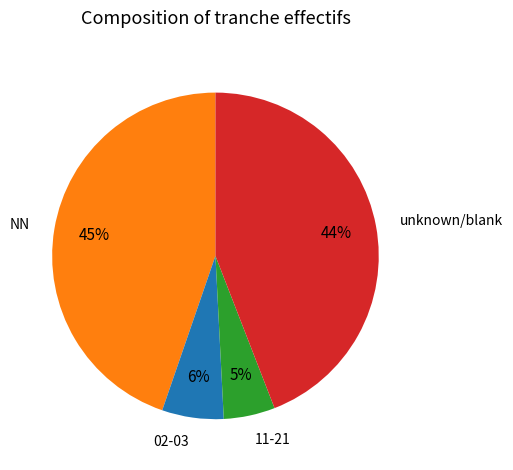

Which slice is the largest?

NN